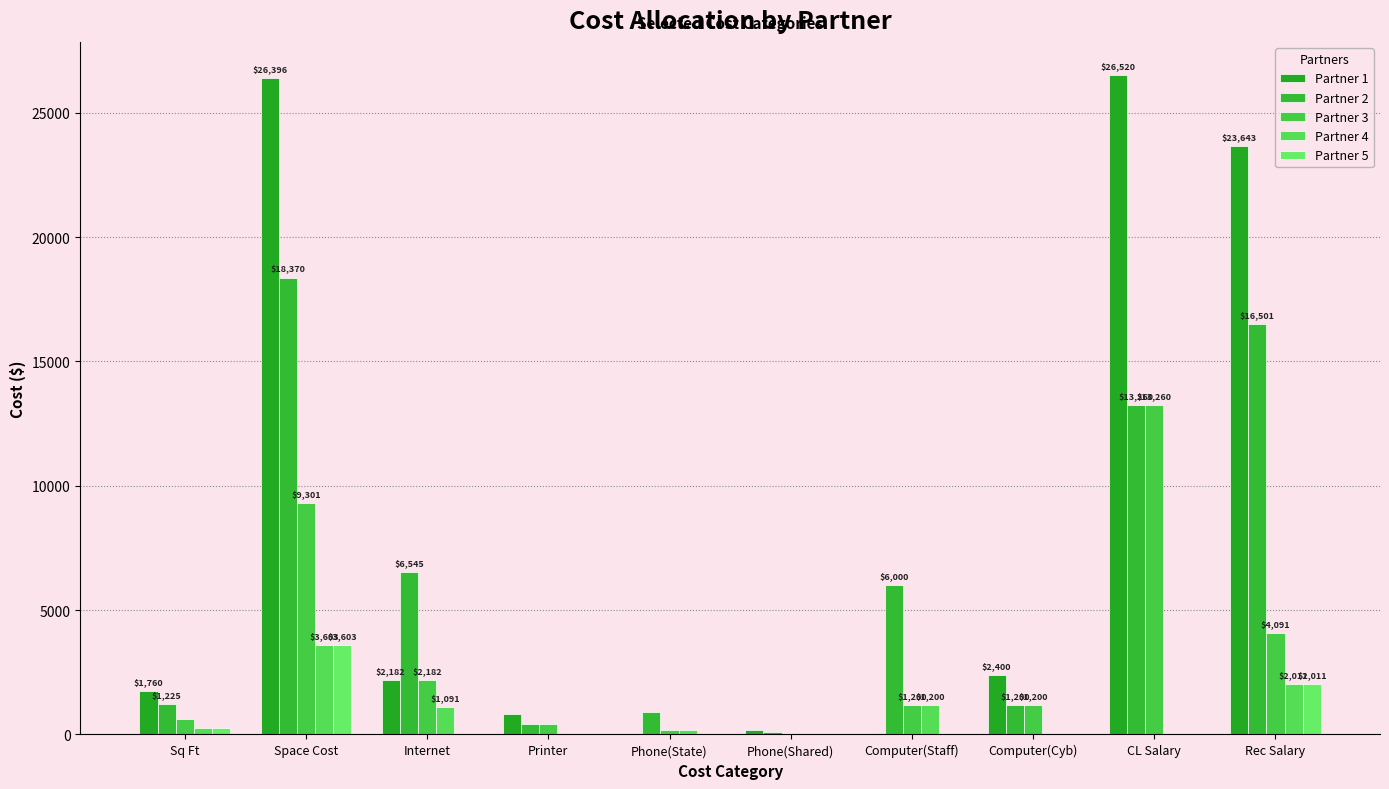

Where is Partner 1 nearest to the value 13260?

Rec Salary